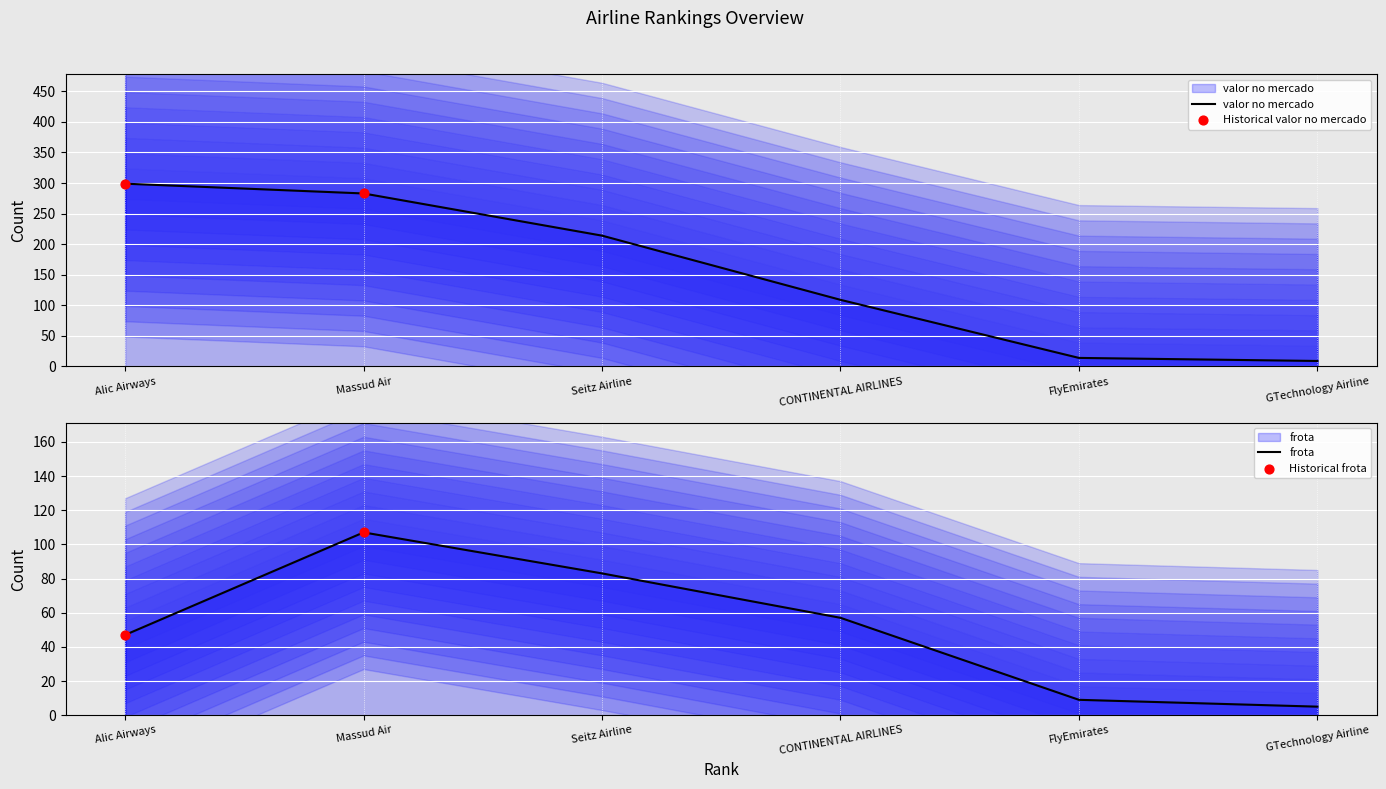

At how many categories does at least one series exceed 86?

4